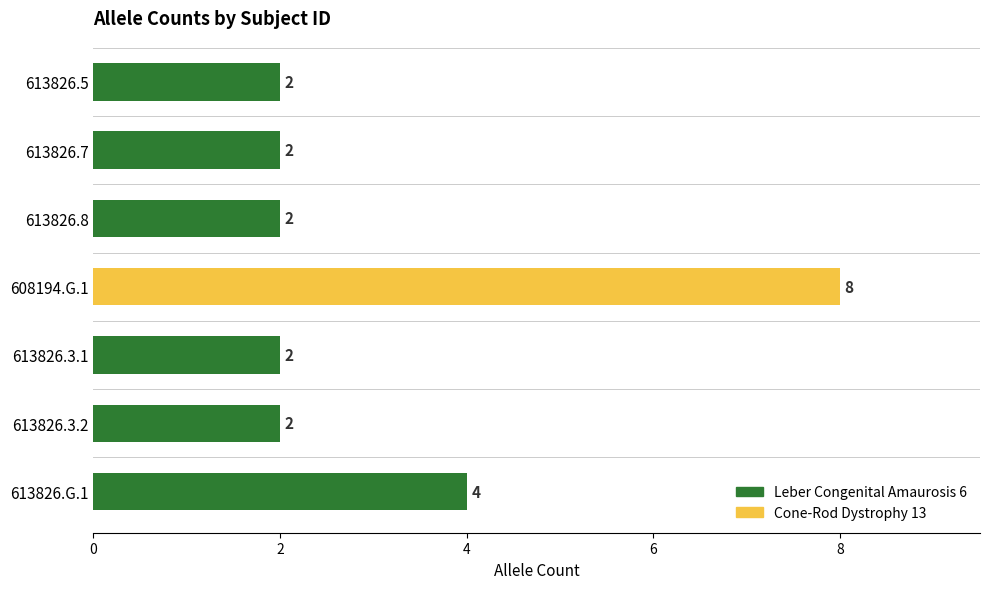

What is the maximum value shown in the chart?

8